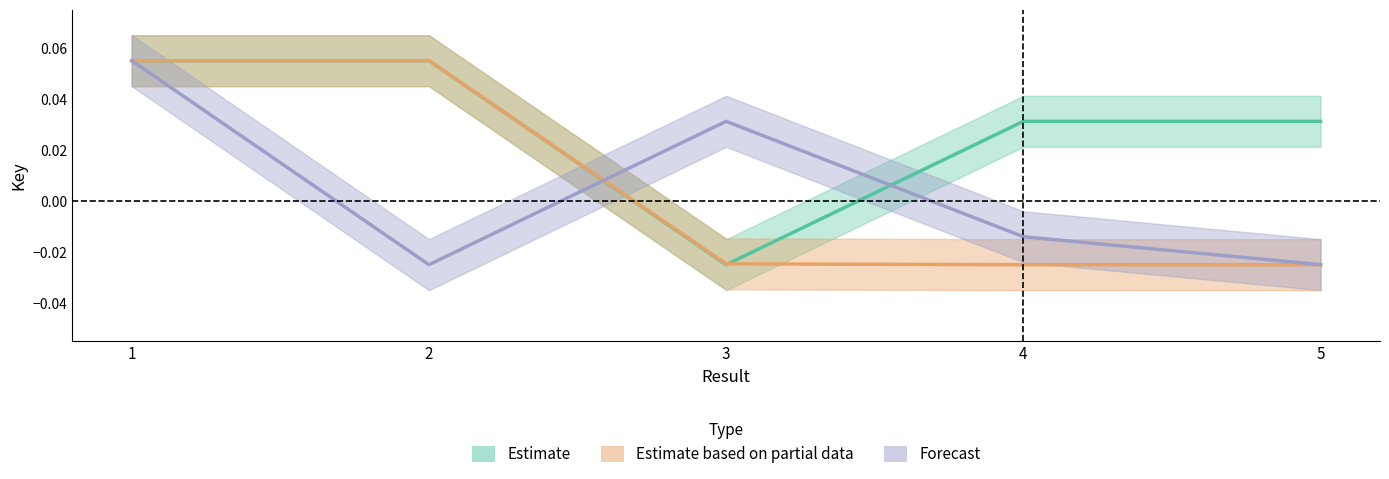

Which has a higher value, 2 or 3?

2